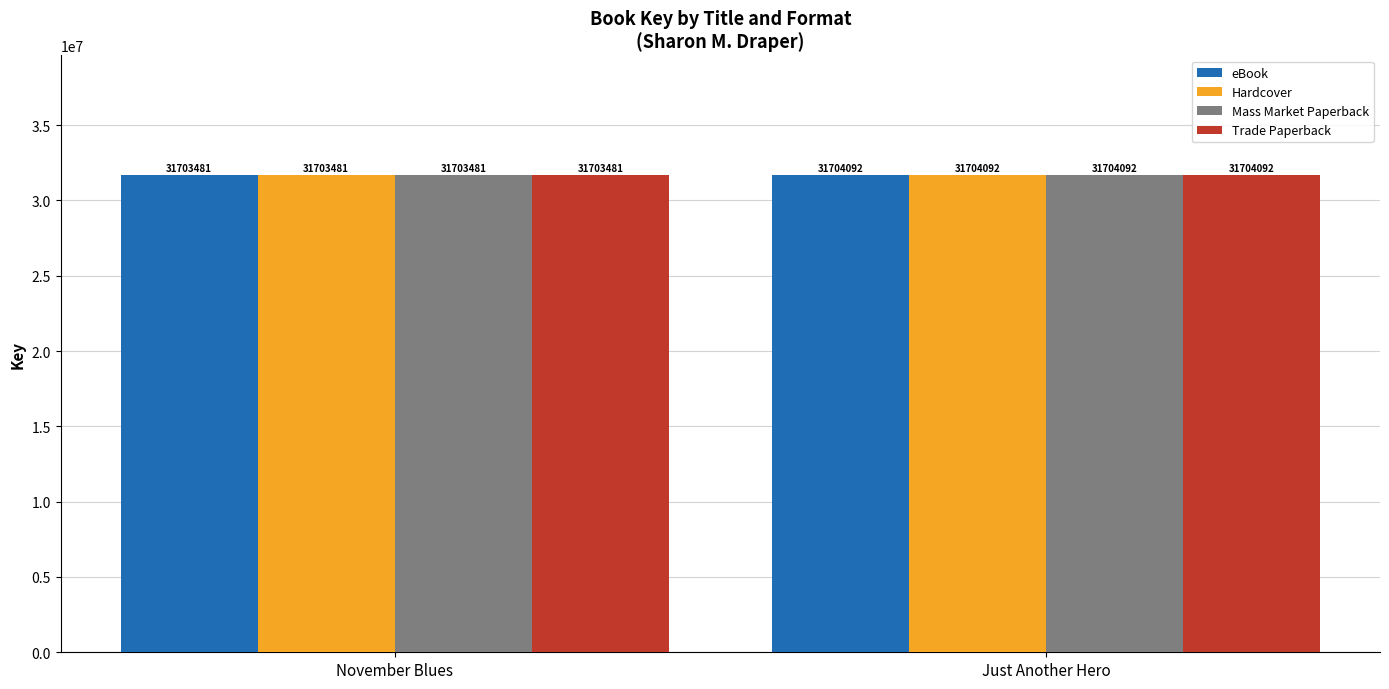

Reading left to right, extract all data points from this chart.

eBook: 31703481	31704092
Hardcover: 31703481	31704092
Mass Market Paperback: 31703481	31704092
Trade Paperback: 31703481	31704092